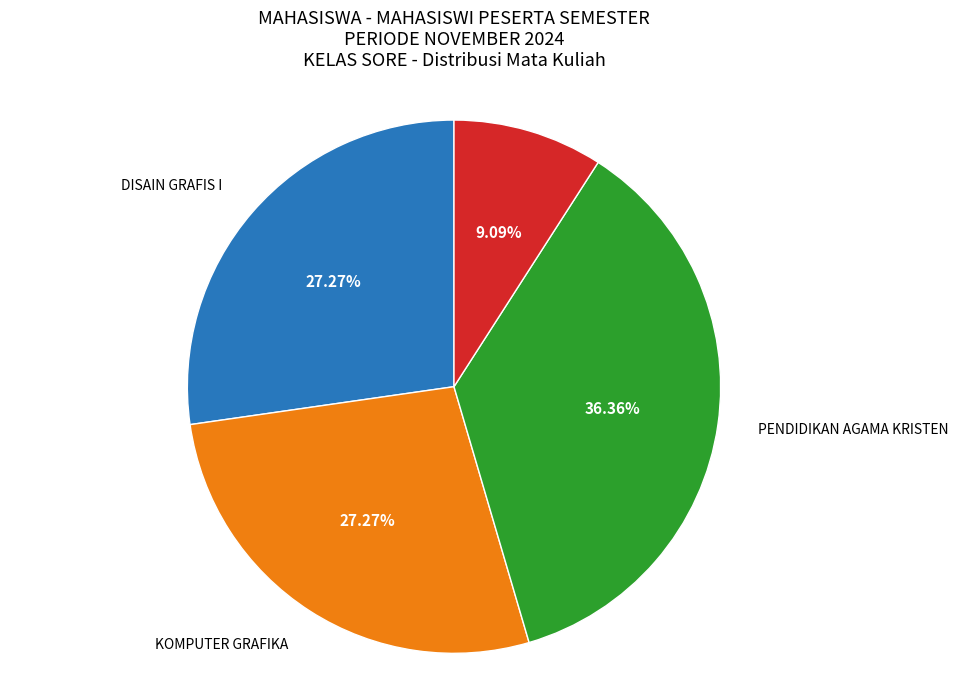

What is the largest slice in the pie chart?

PENDIDIKAN AGAMA KRISTEN